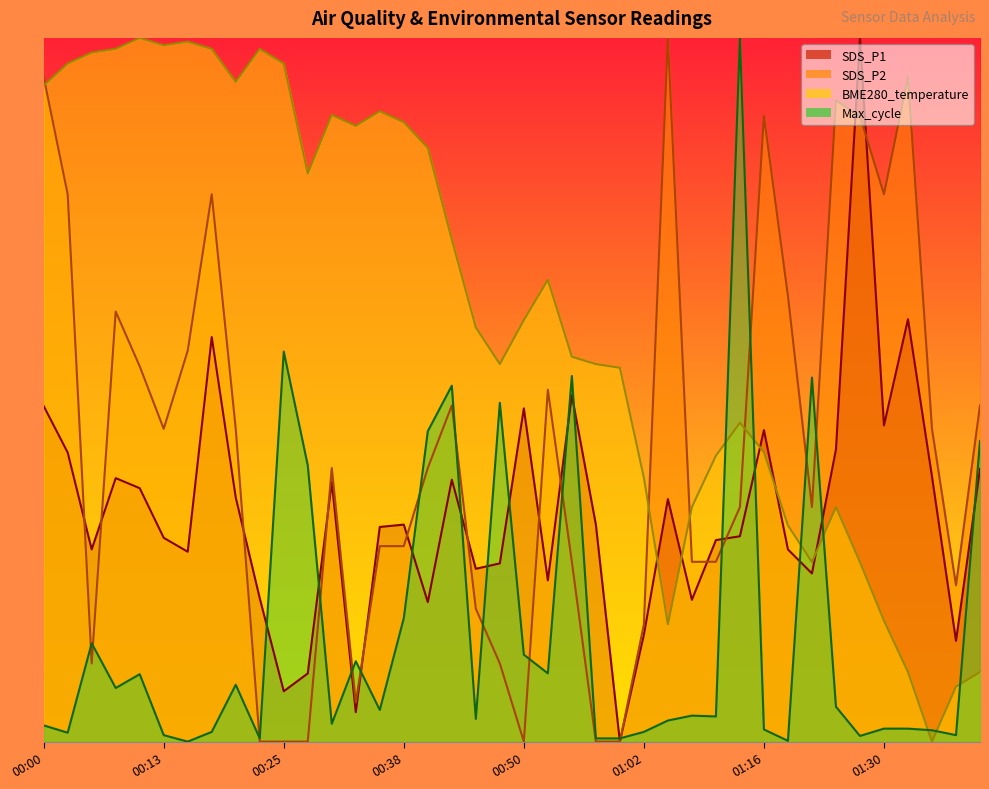

List the series in order of their peak value, highest first.

SDS_P1, SDS_P2